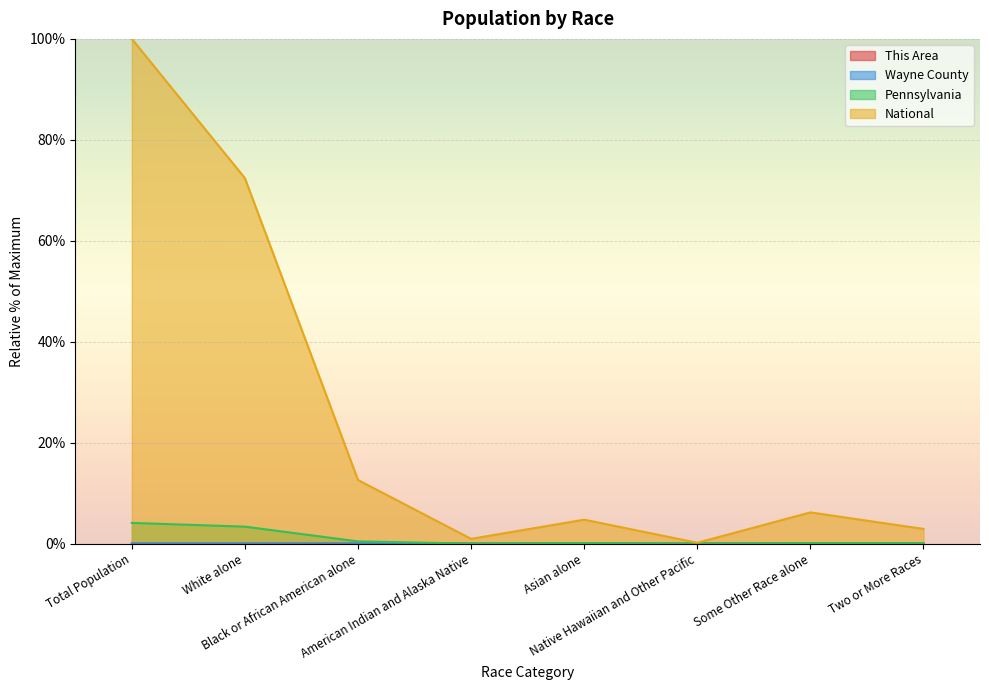

True or false: National and Pennsylvania intersect in this chart.

False